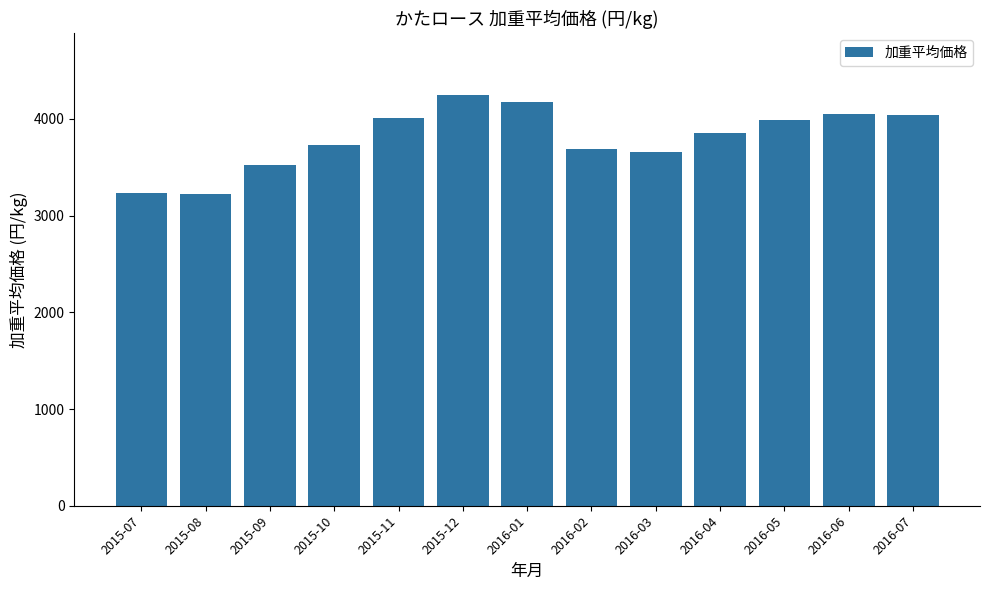

The value at 2016-06 is 4047.9. True or false?

True